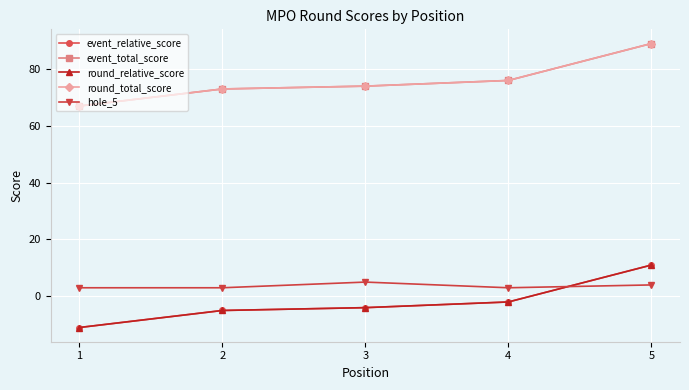

What is the value of the round_total_score point at the 1st from the left?

67